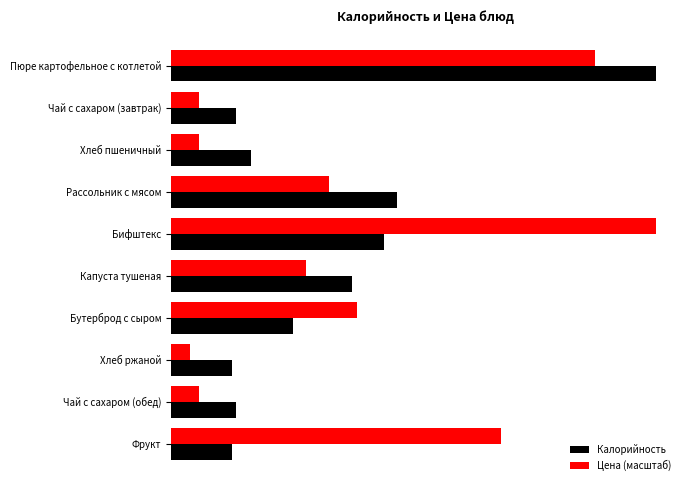

What is the sum of all Калорийность values?

1378.0